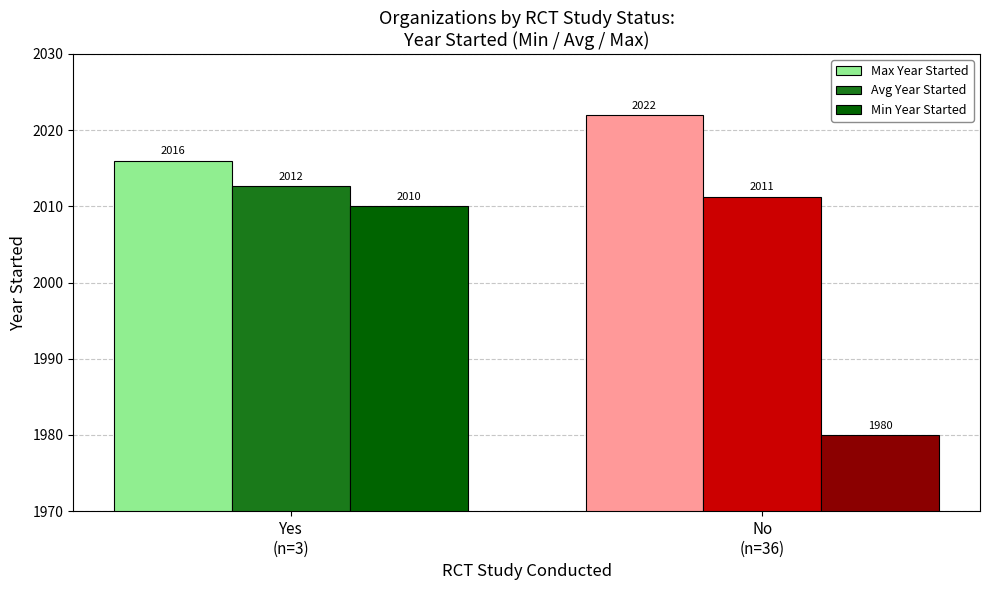

True or false: Max Year Started has a value of 2016.0 at Yes
(n=3).

True